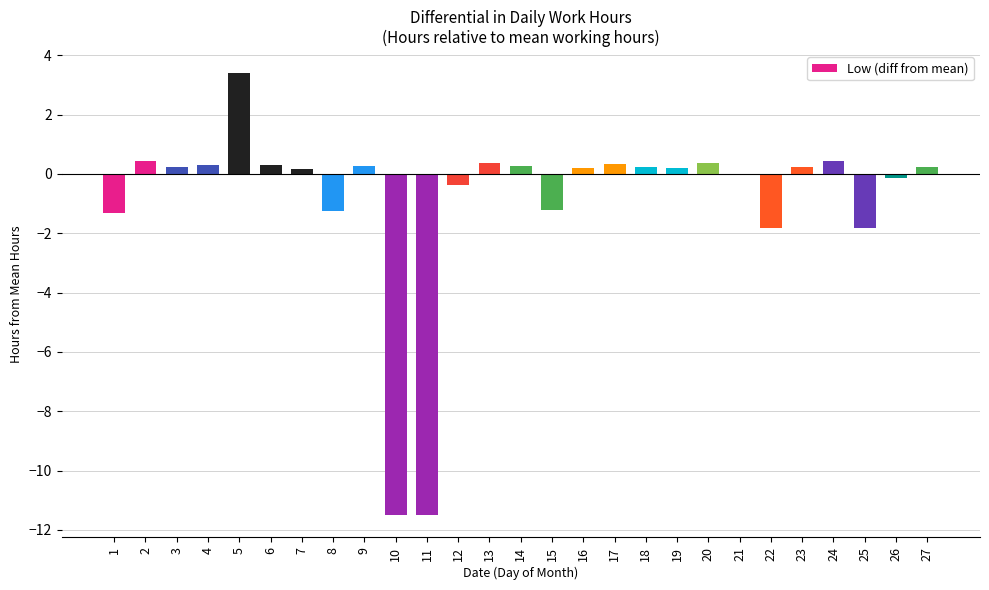

The chart shows a value of 0.2 at 19. True or false?

True